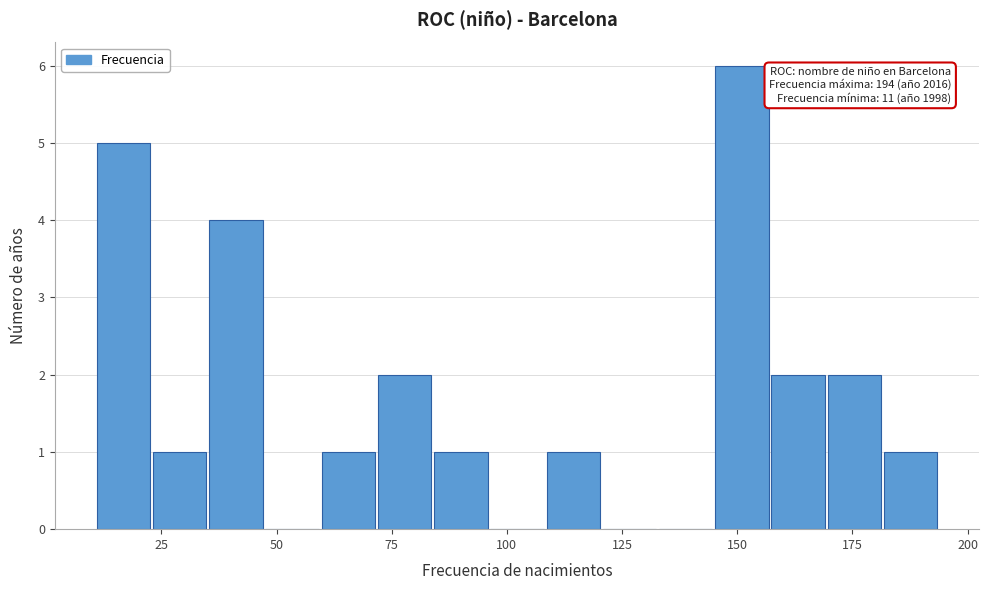

Around what value on the x-axis is the tallest bar? Give the approximate position of its centre, as read against the axis.

150